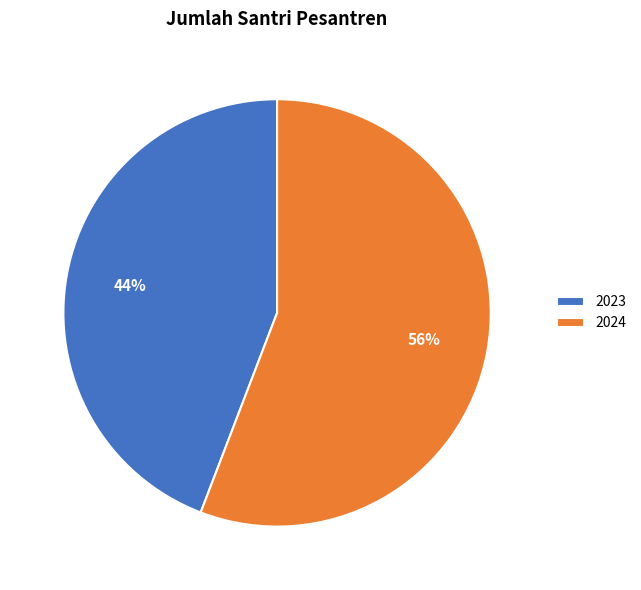

To the nearest percent, what is the difference between the largest and smallest slice percentages?

12%